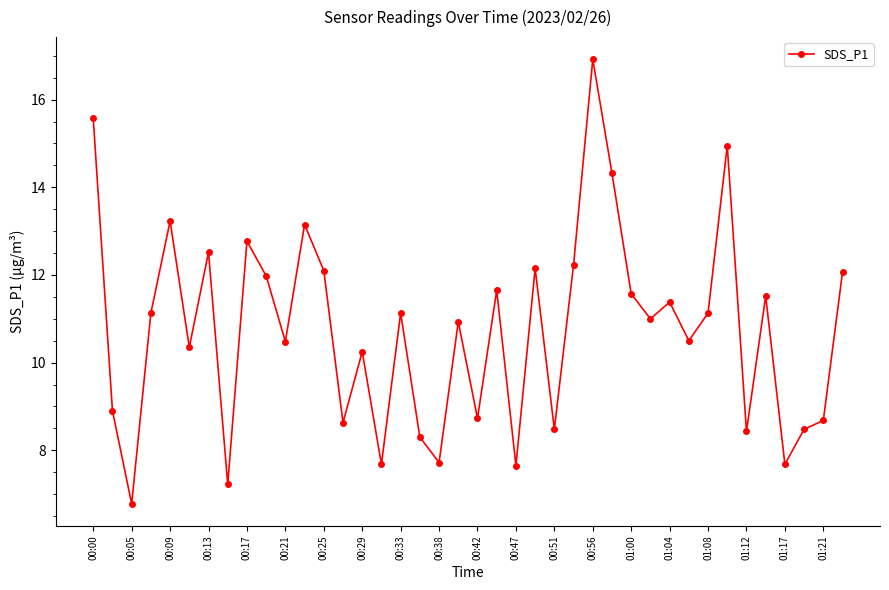

What is the minimum value shown in the chart?

6.8